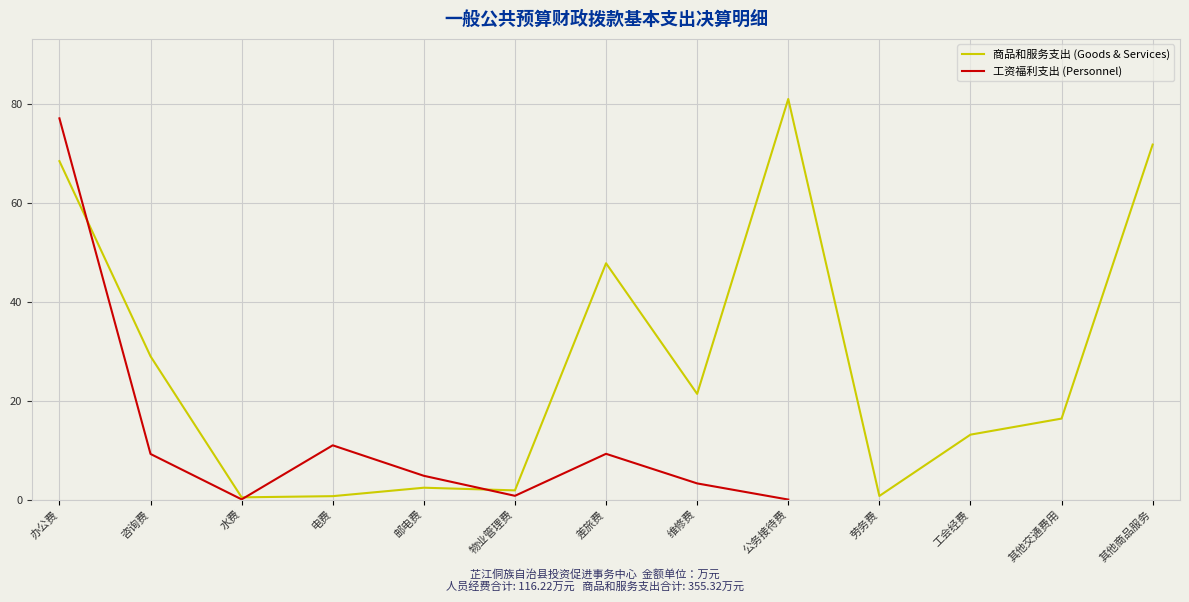

Is it true that 商品和服务支出 (Goods & Services) equals 1.9 at 物业管理费?

True